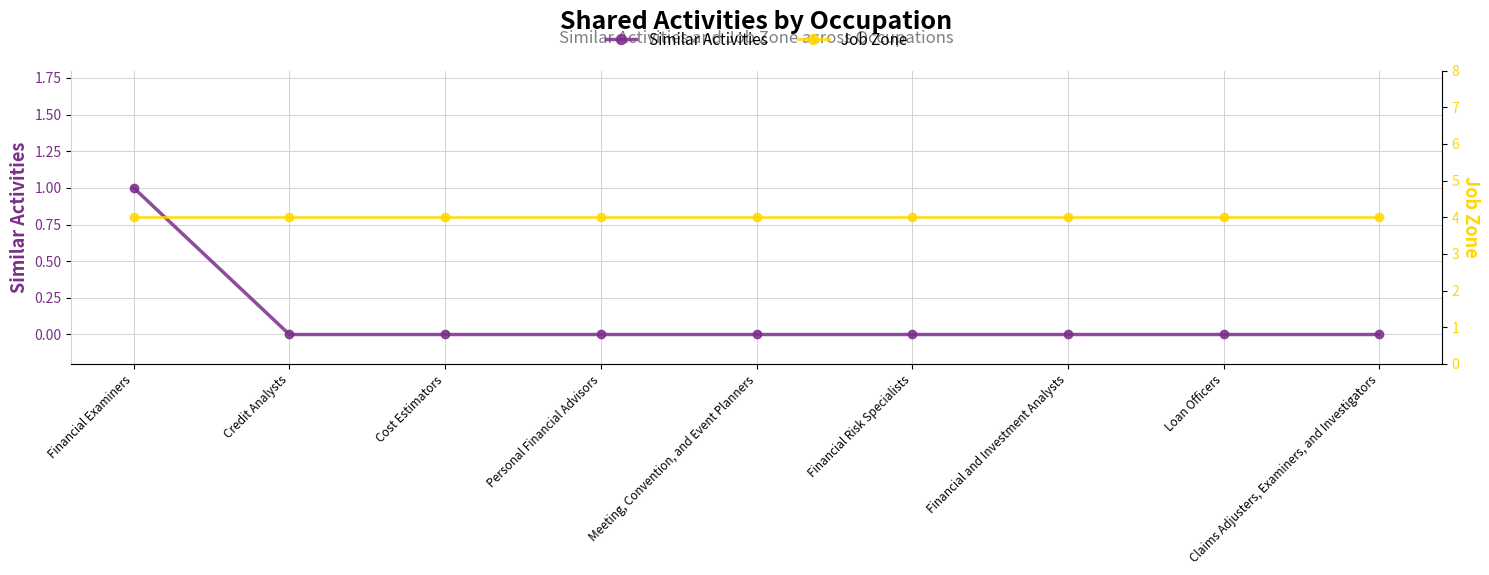

List the series in order of their overall mean, lowest first.

Similar Activities, Job Zone